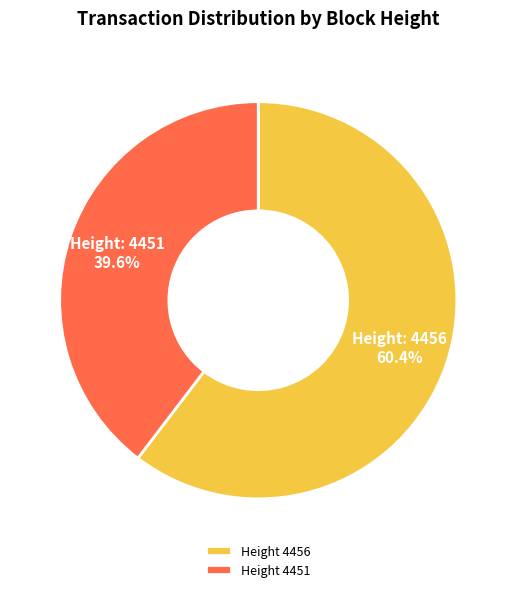

Does any single category account for the majority?

Yes